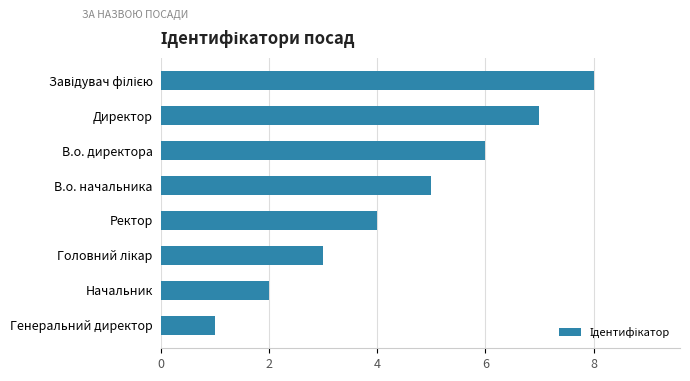

What is the sum of all values?

36